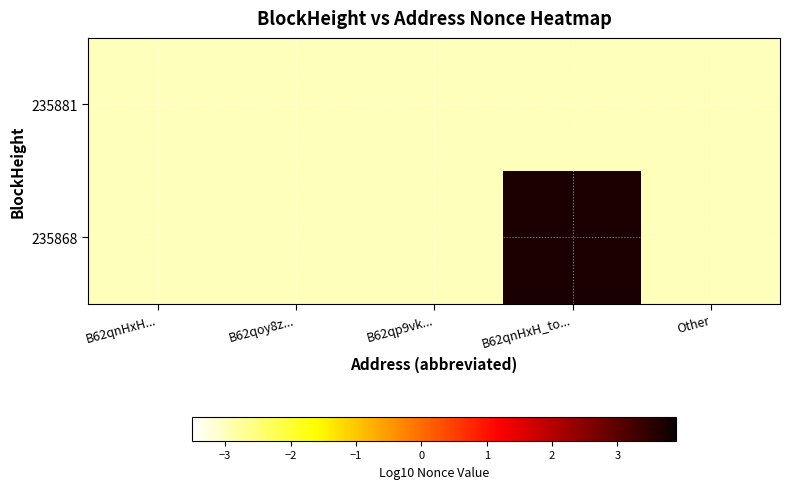

How many categories are shown in the chart?

5